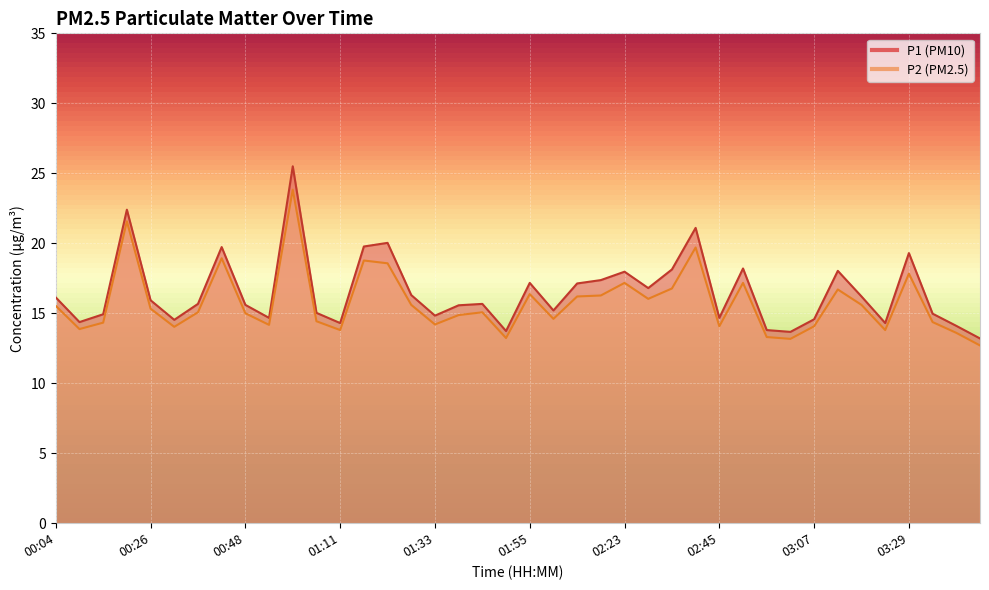

What position from the left is 02:28?

26